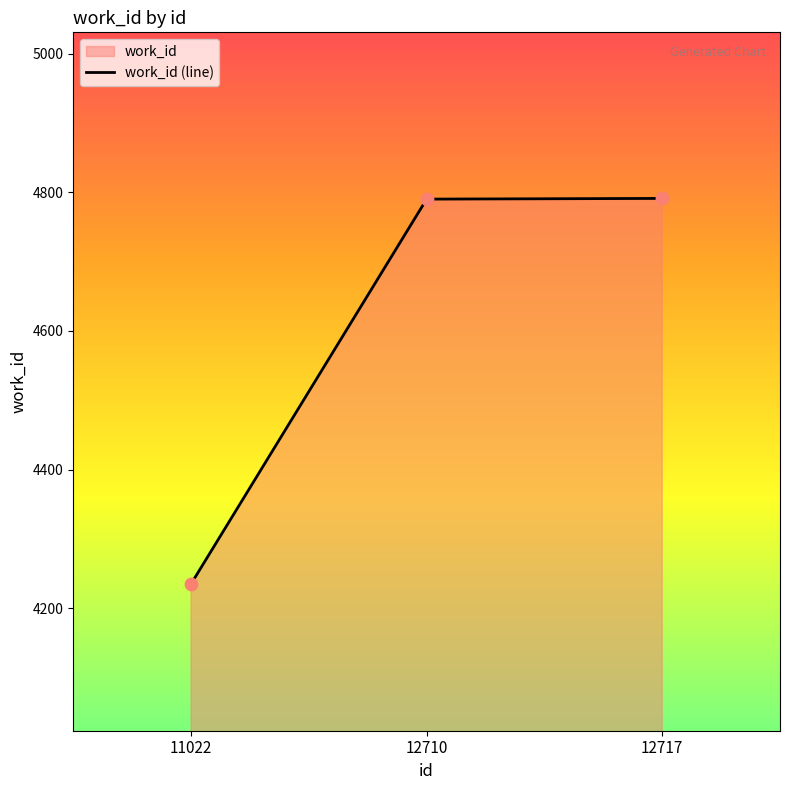

What is the ratio of the value at 12717 to the value at 12710?

1.0